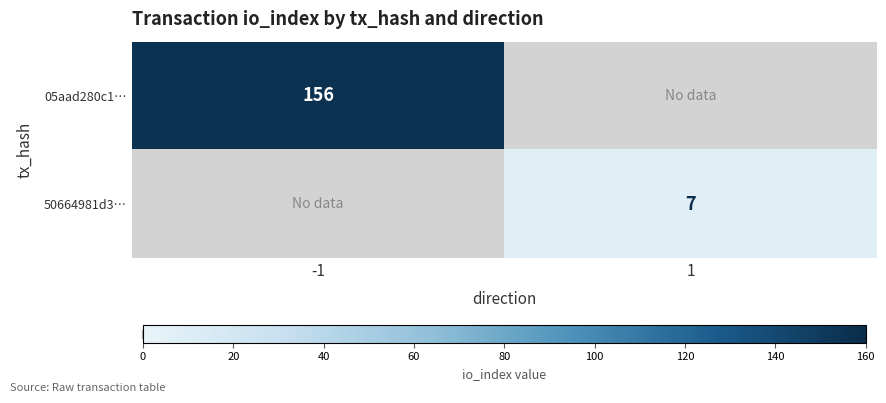

The 50664981d3… series shows 7 at 1. True or false?

True